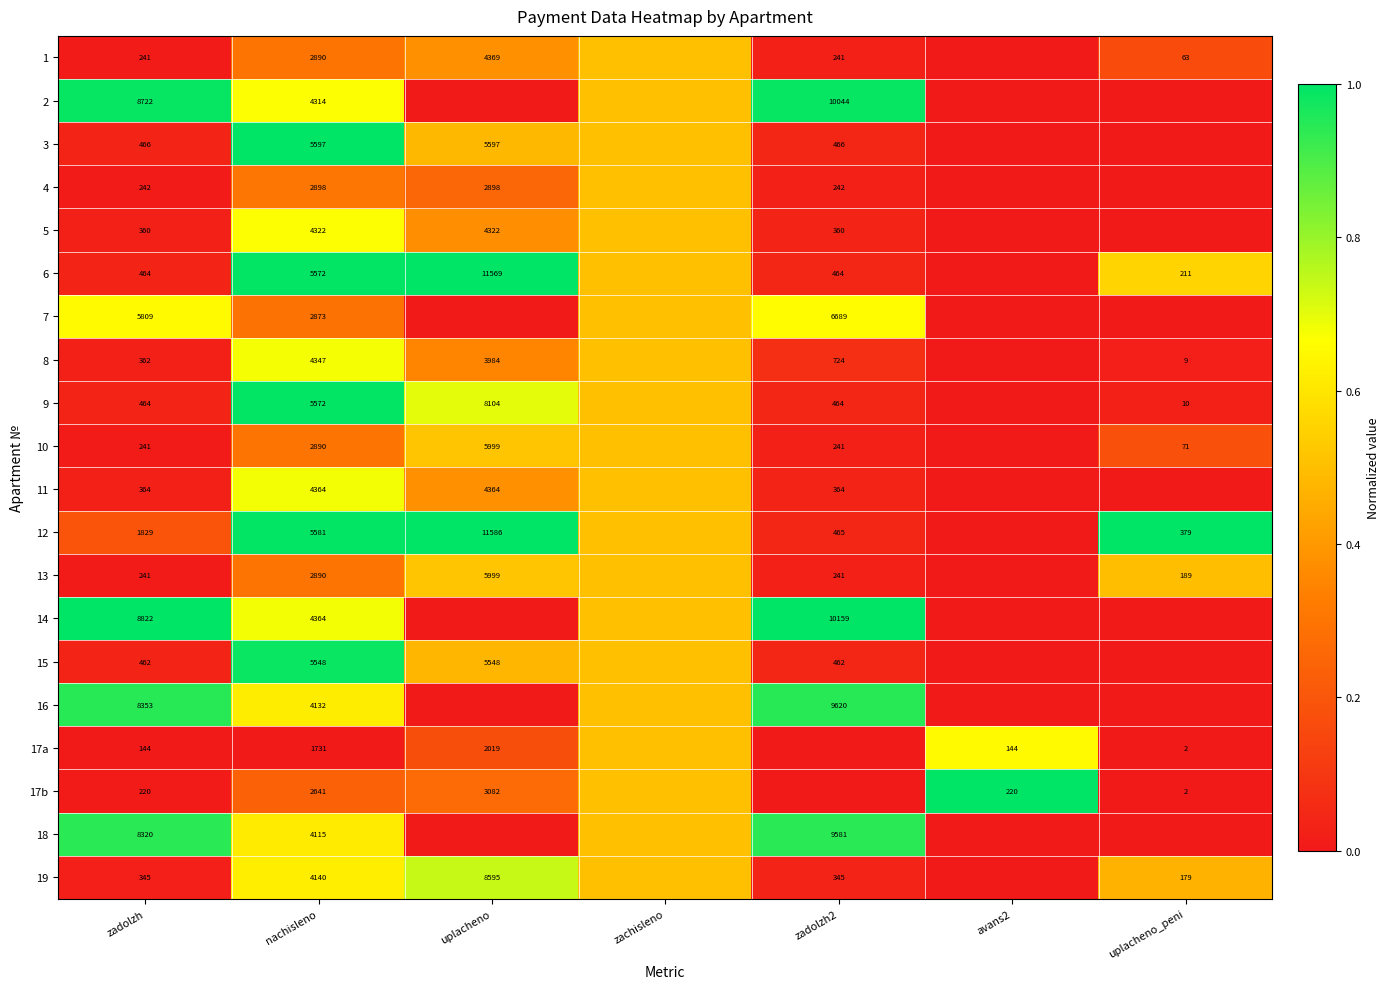

The 17a series shows 0.0 at uplacheno_peni. True or false?

False